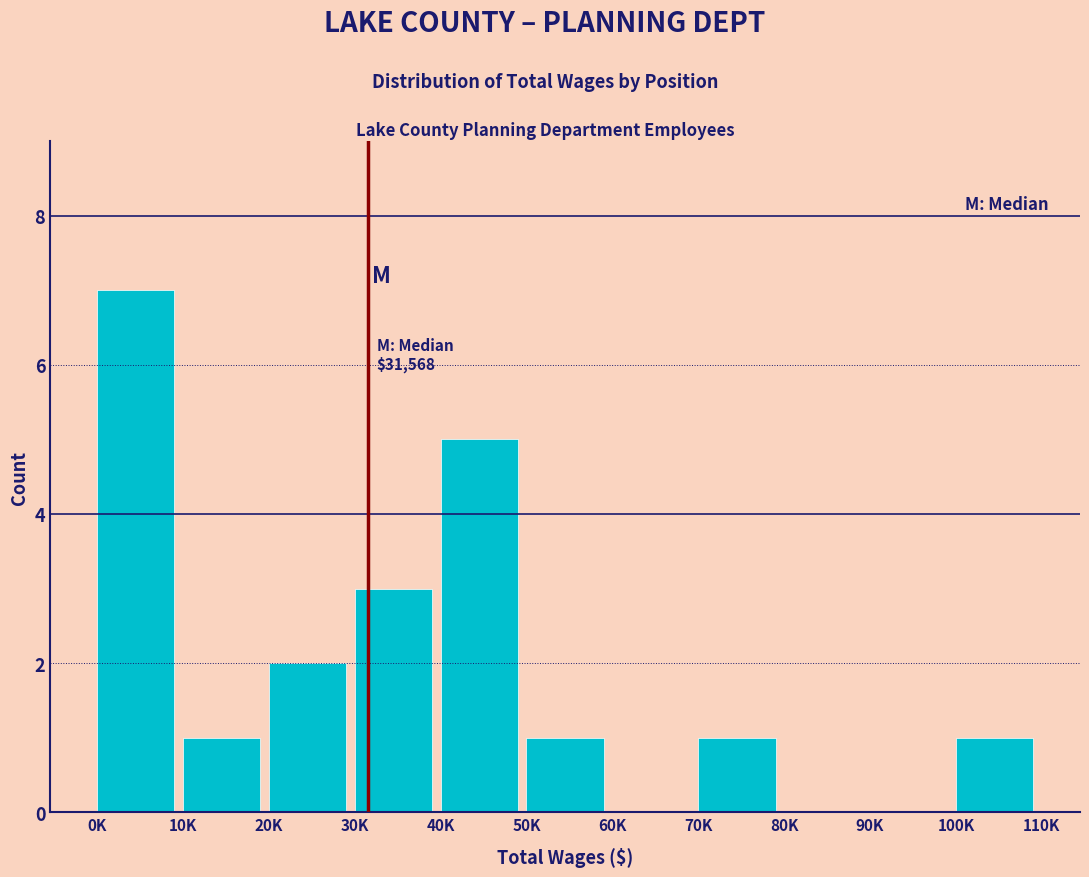

Reading right to left, list all the values displayed in this chart.

100K=1	90K=0	80K=0	70K=1	60K=0	50K=1	40K=5	30K=3	20K=2	10K=1	0K=7